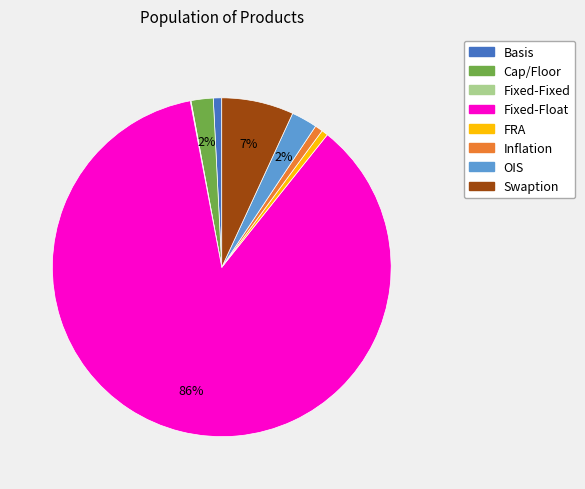

Combined, do Swaption and Fixed-Float account for over 50%?

Yes